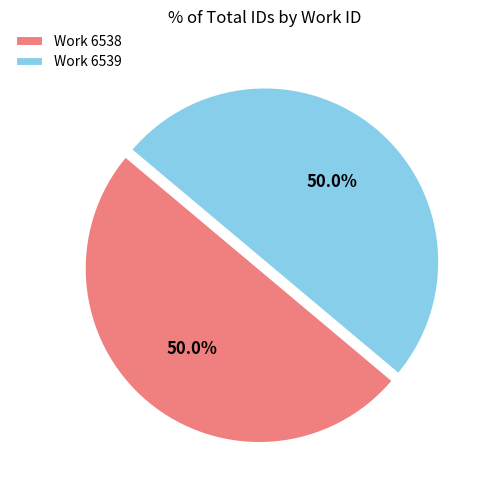

Combined, do Work 6538 and Work 6539 account for over 50%?

Yes